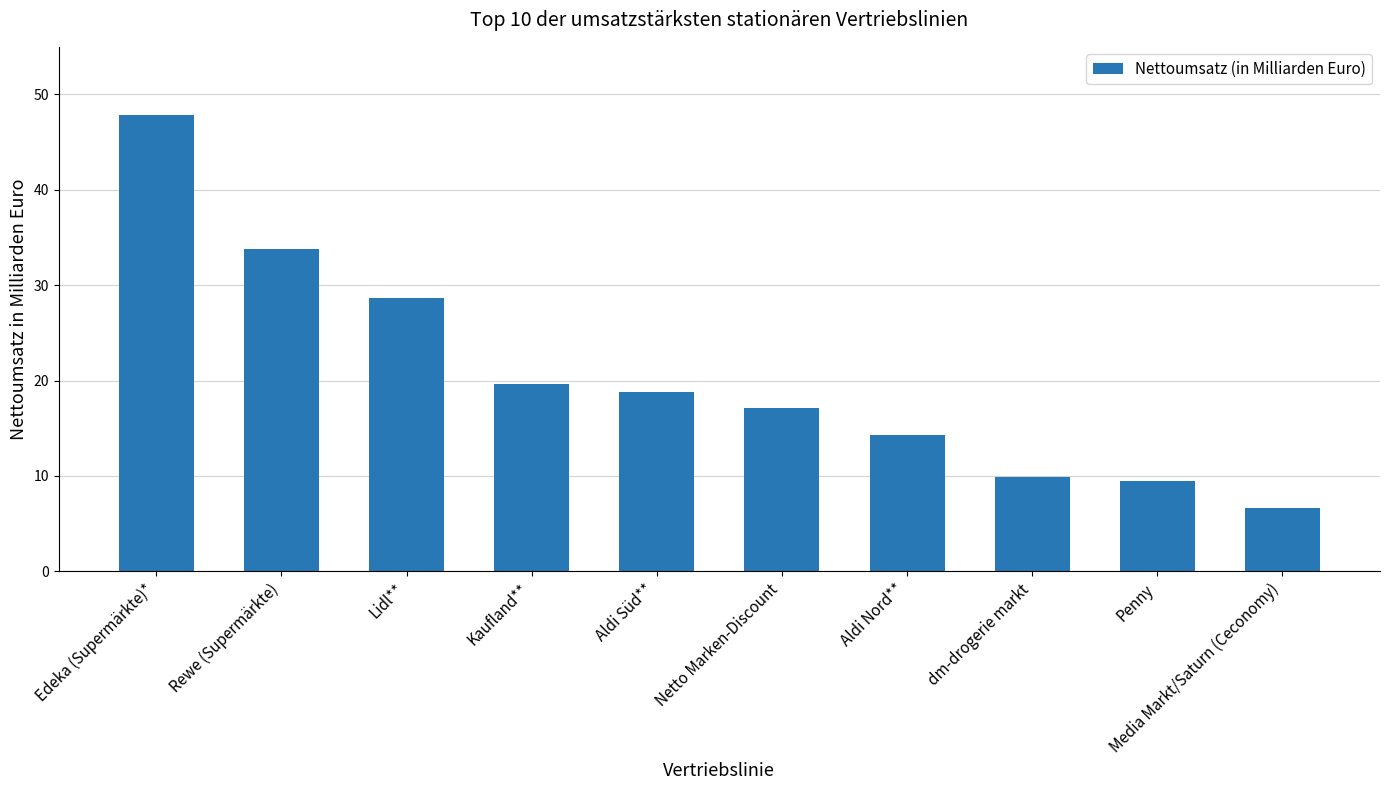

Are the bars grouped side by side (vs. stacked)?

No